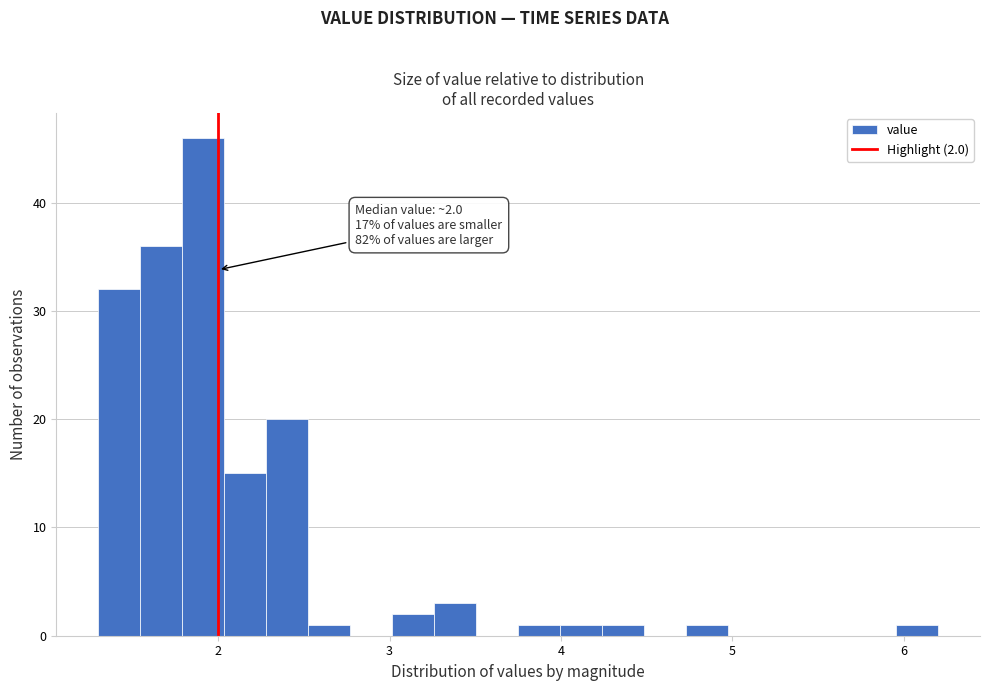

Around what value on the x-axis is the tallest bar? Give the approximate position of its centre, as read against the axis.

1.9